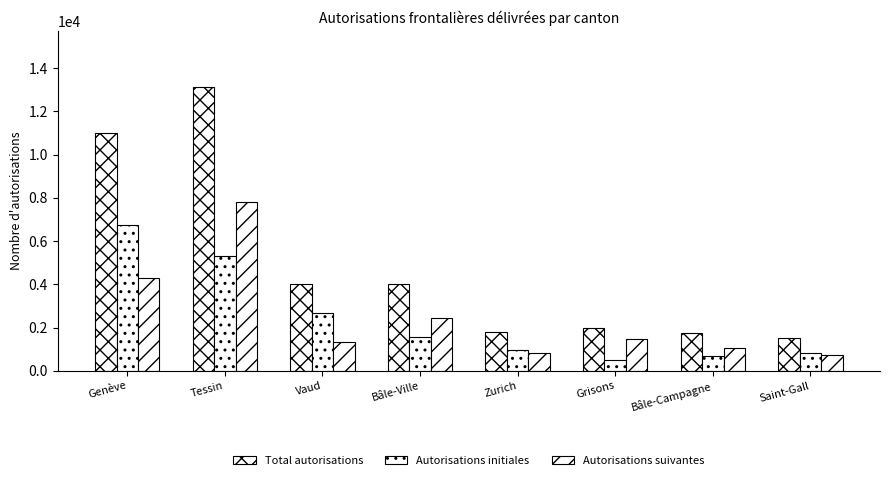

Read the Total autorisations value at Vaud, to the nearest 50.

4000